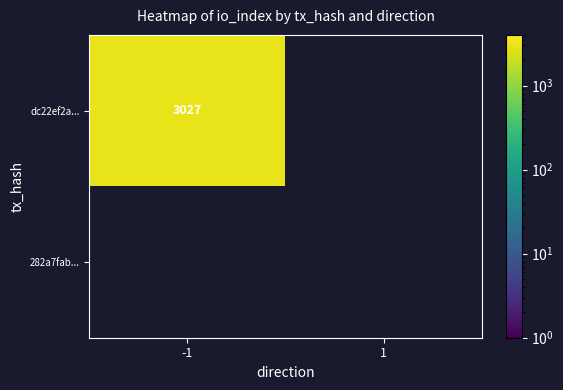

Is the value of 282a7fab1ee5fc7544c0740dad6c42ad8d8aedd at 1 greater than the value of dc22ef2ae307bb26d359c490fa1c0bb2b88f362 at 1?

No